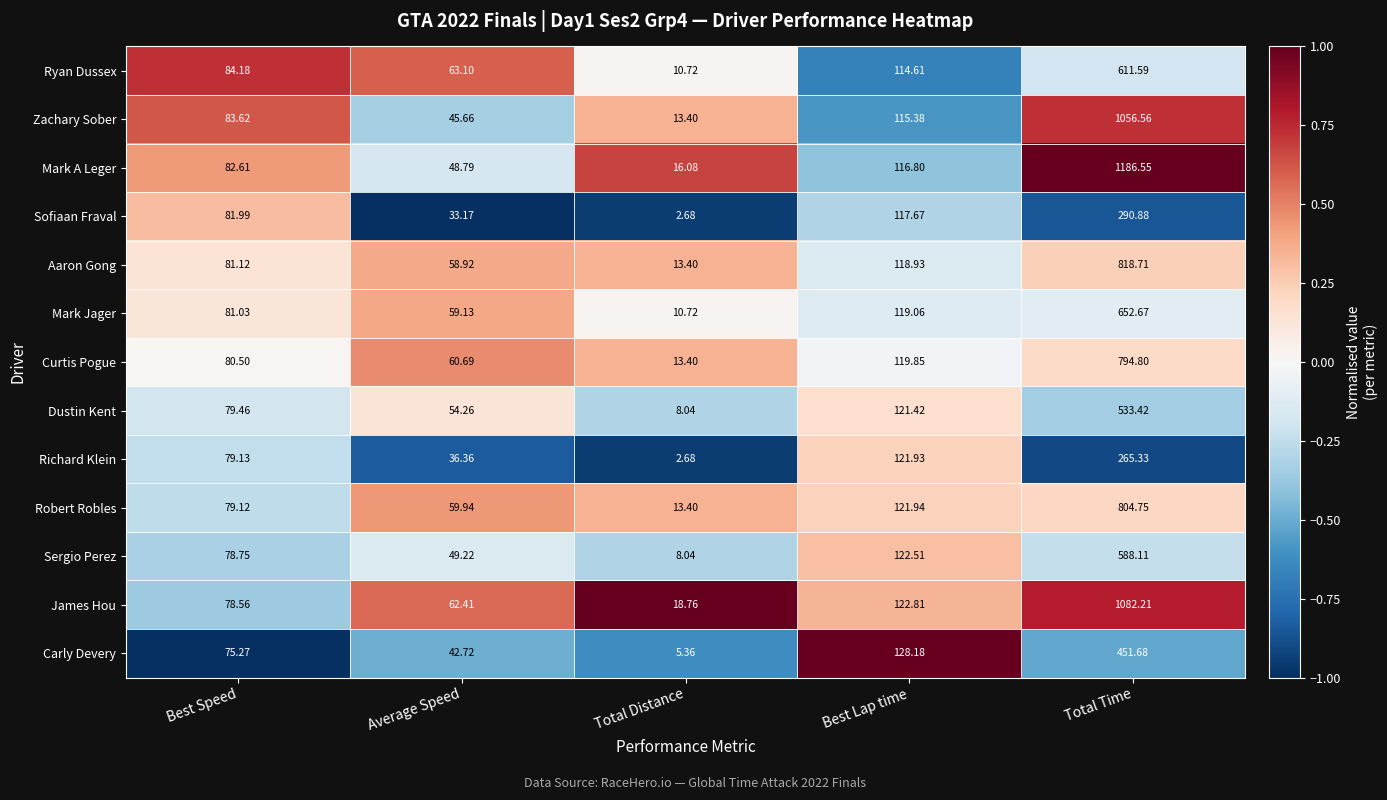

What is the spread (max minus min) of values at Average Speed?

29.9